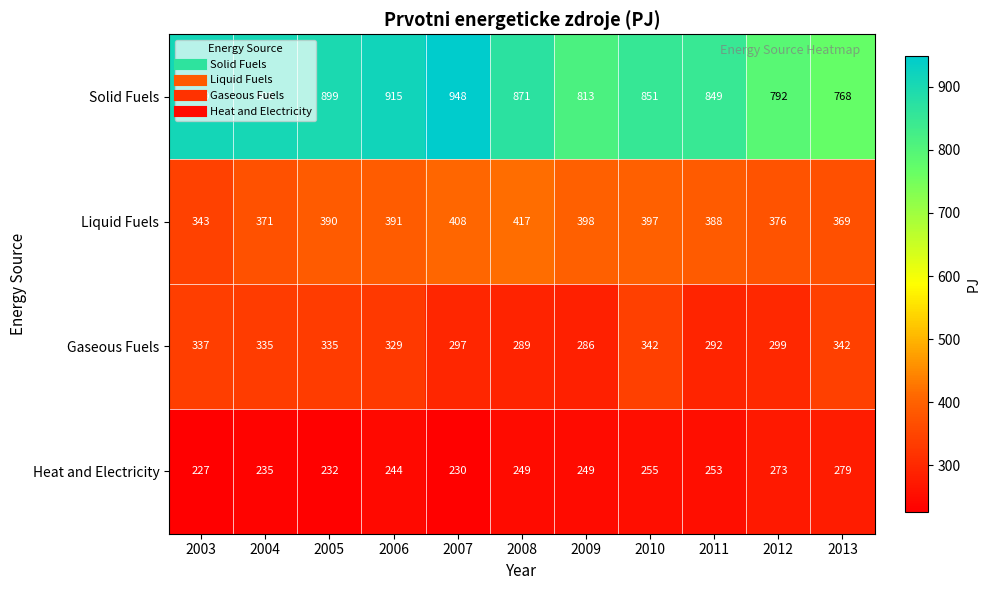

What is the difference between the highest and lowest values at 2005?

667